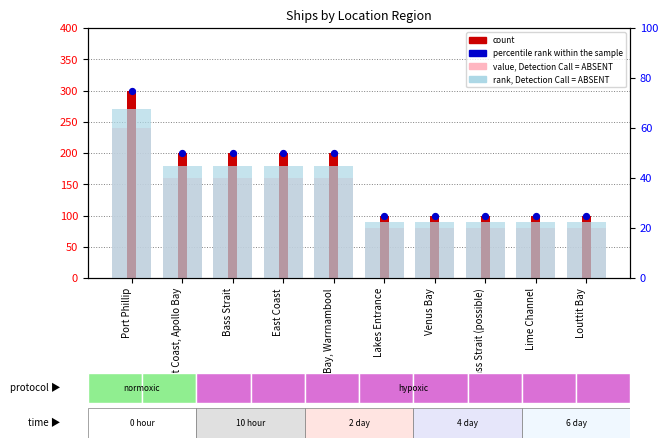

Is the value of rank, Detection Call = ABSENT at Bass Strait (possible) greater than the value of percentile rank within the sample at Lime Channel?

No